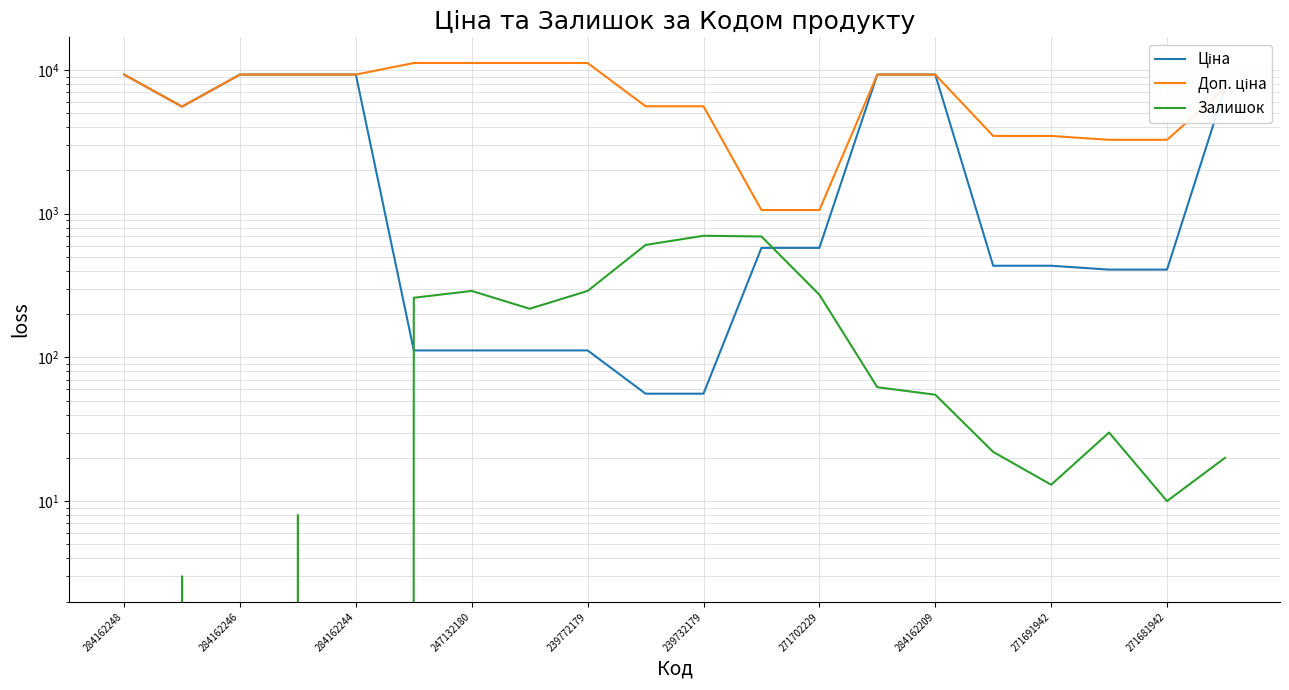

How many distinct data groups are displayed?

3